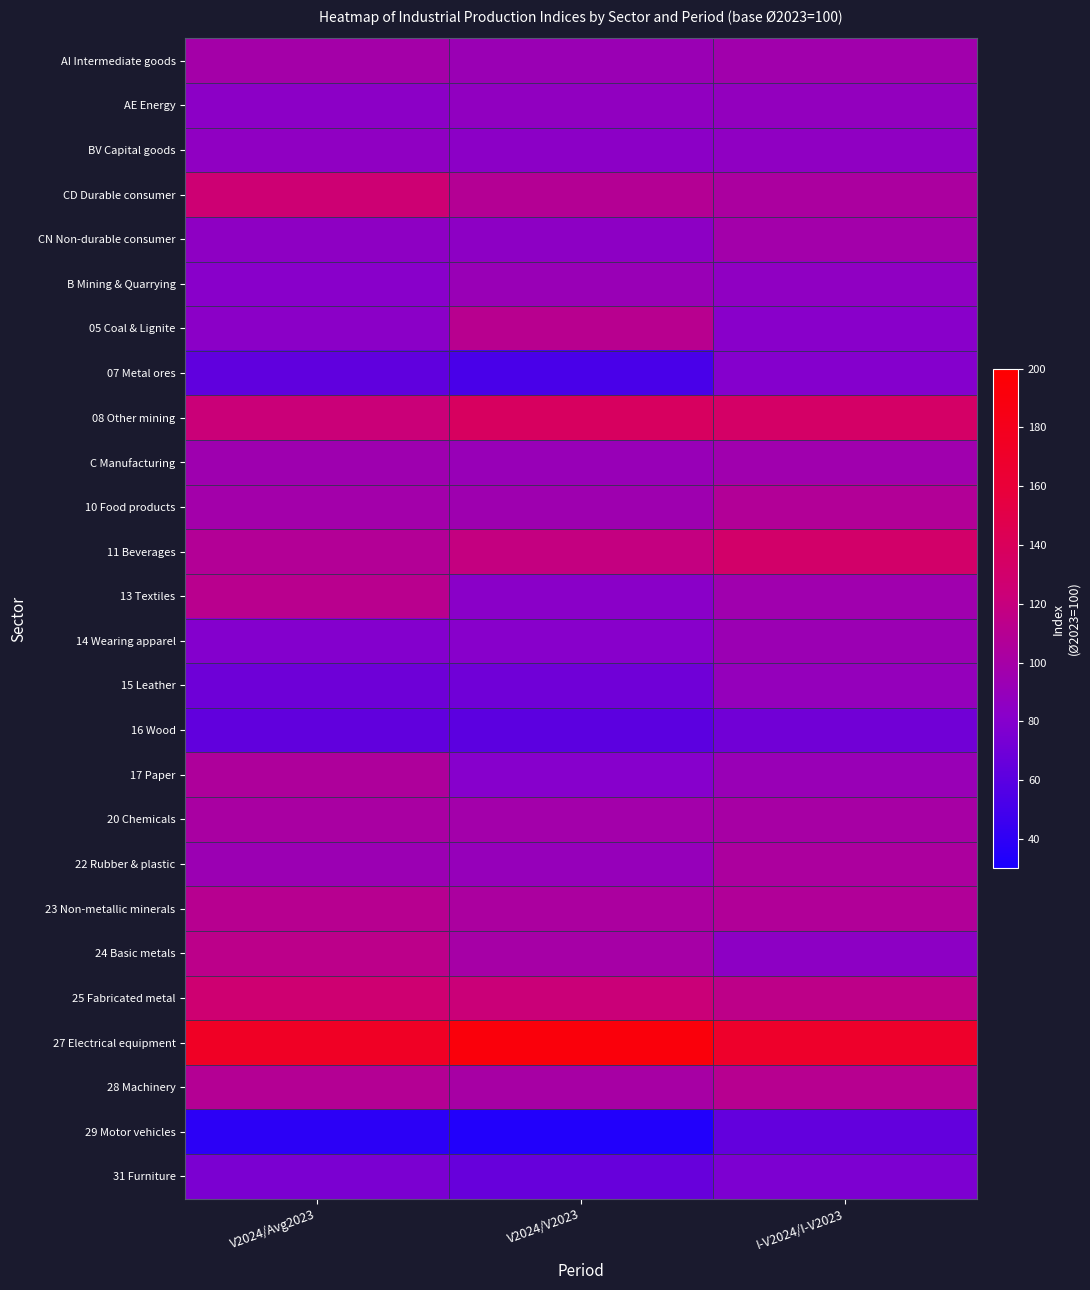

At which category is the sum across all series the highest?

I-V2024/I-V2023